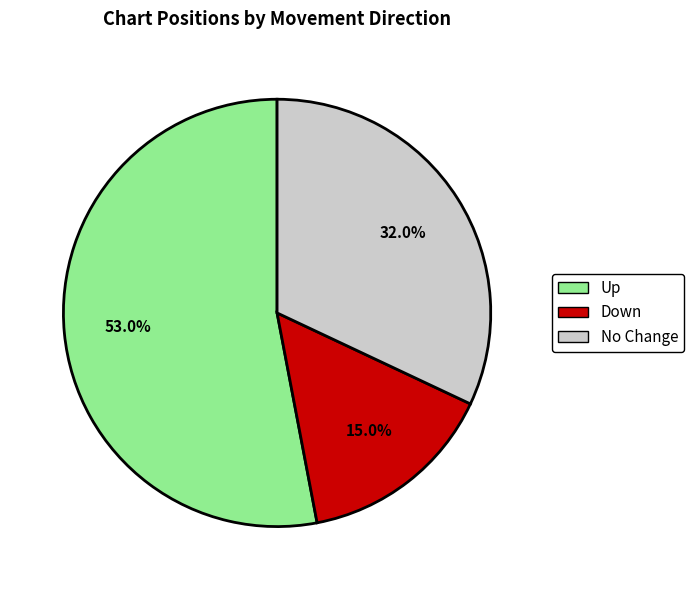

Does Up represent more than half of the total?

Yes